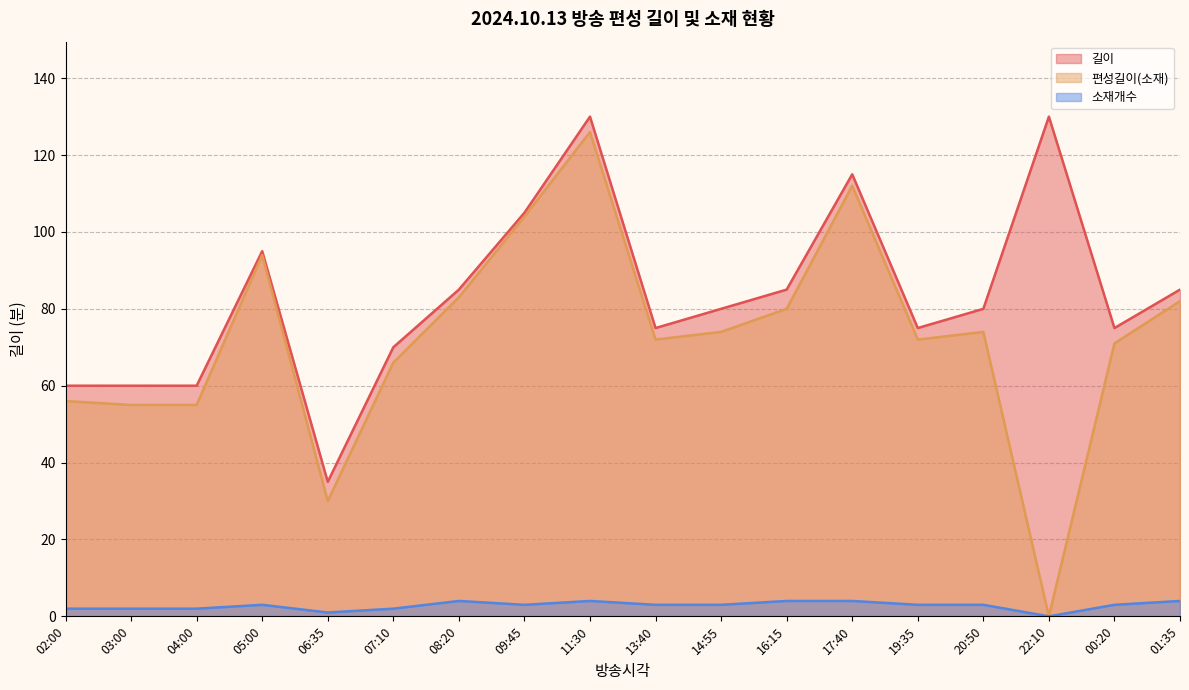

What is the label of the 5th point from the right?

19:35